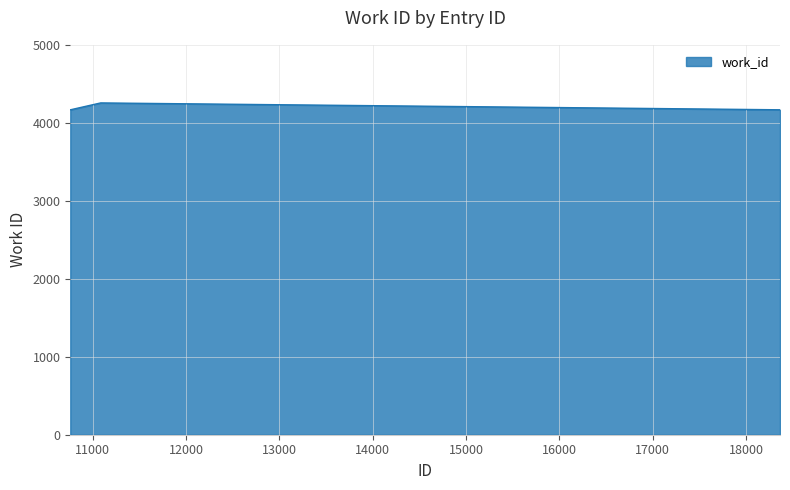

What is the greatest value displayed?

4255